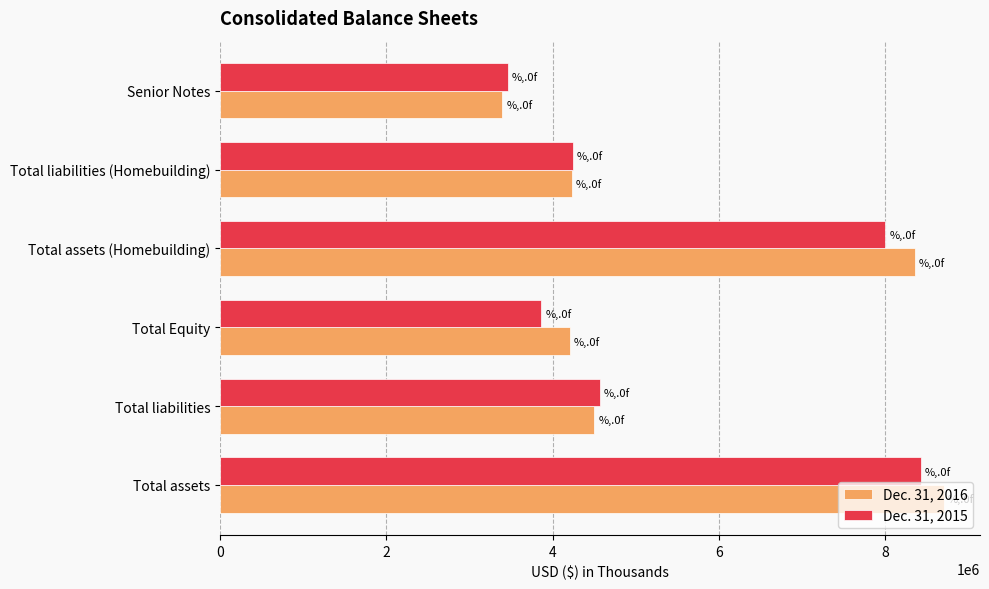

What is the minimum value for Dec. 31, 2015?

3462016